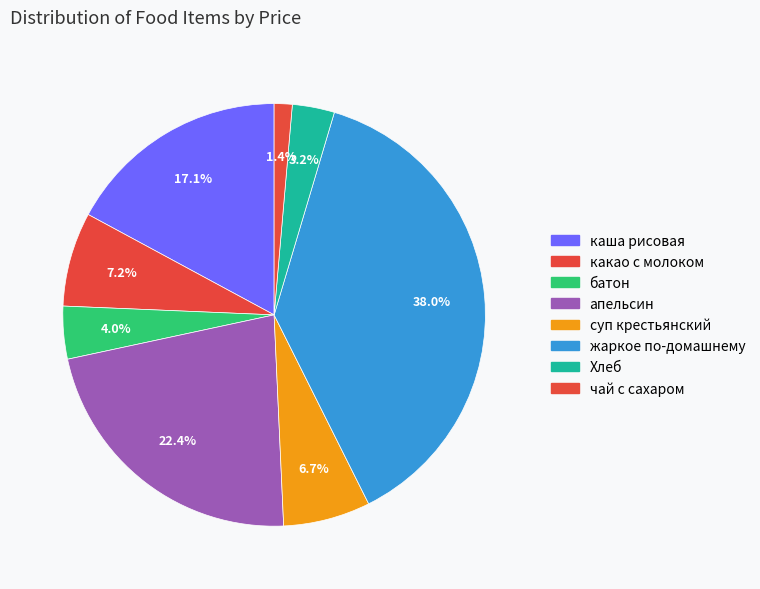

How much of the chart is everything except чай с сахаром?

98.6%